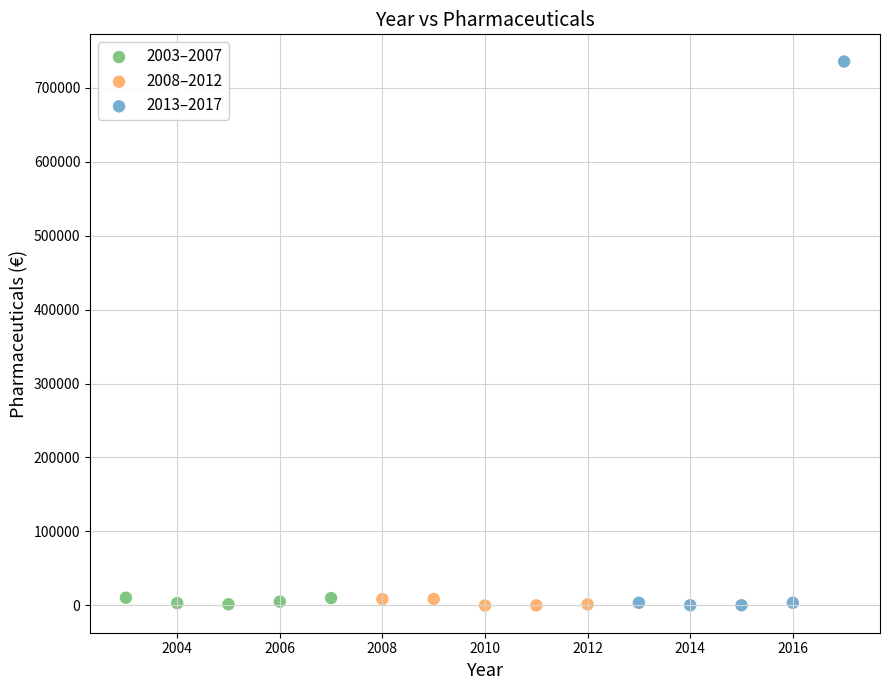

Which series has the widest spread of Y values?

2013–2017